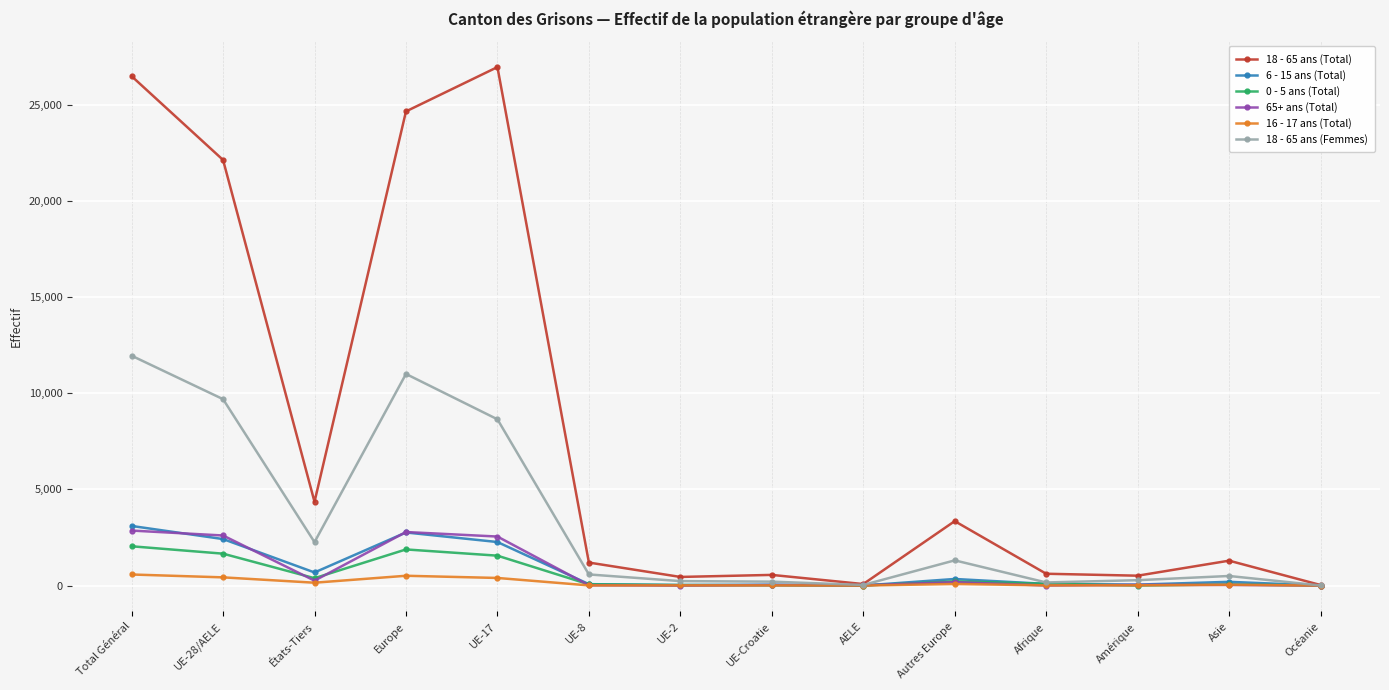

What is the label of the 10th point from the right?

UE-17